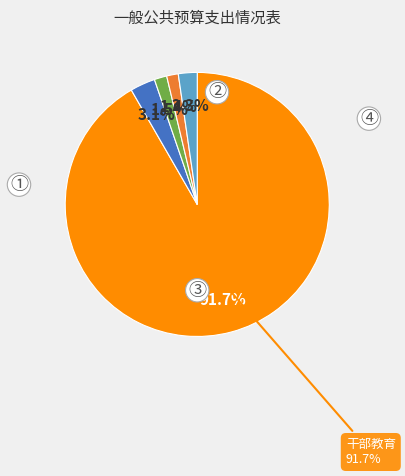

What is the majority slice?

干部教育